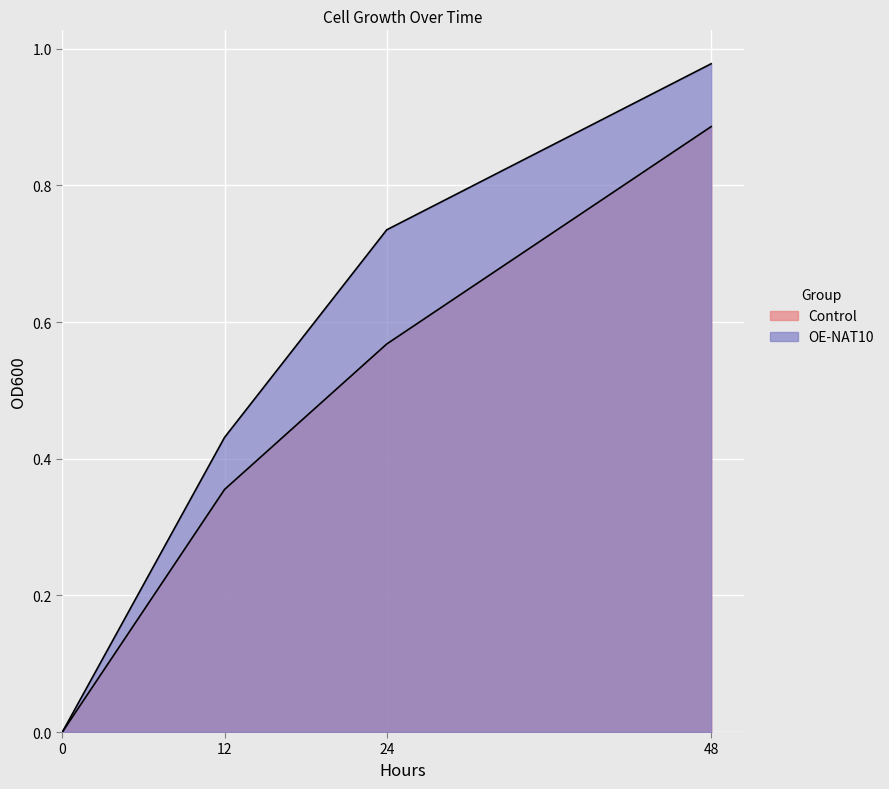

Reading left to right, transcribe all the data shown in this chart.

Control: 0.0	0.4	0.6	0.9
OE-NAT10: 0.0	0.4	0.7	1.0